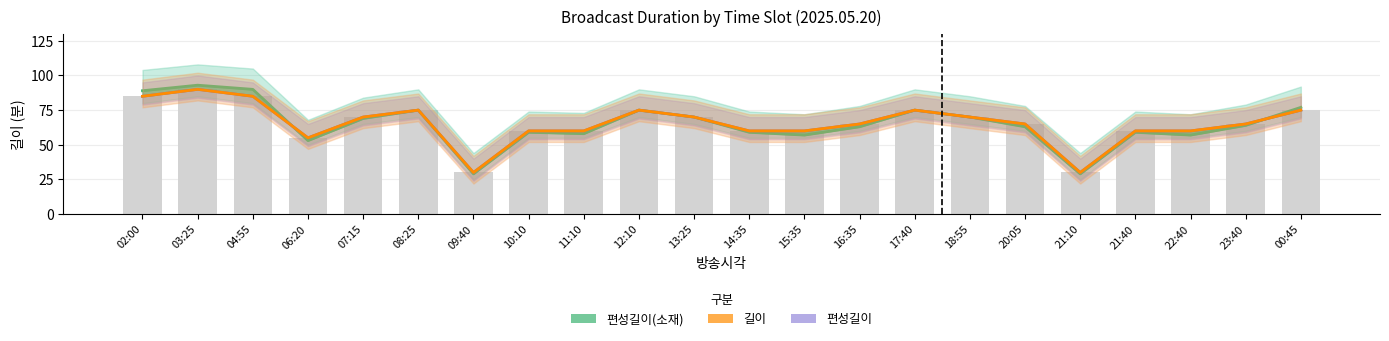

What is the label of the 8th bar from the right?

17:40